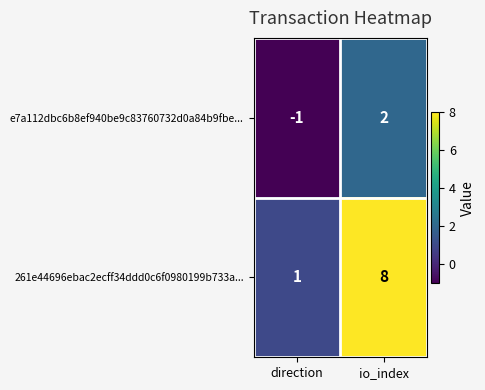

What is the difference between the 261e44696ebac2ecff34ddd0c6f0980199b733a... values at io_index and direction?

7